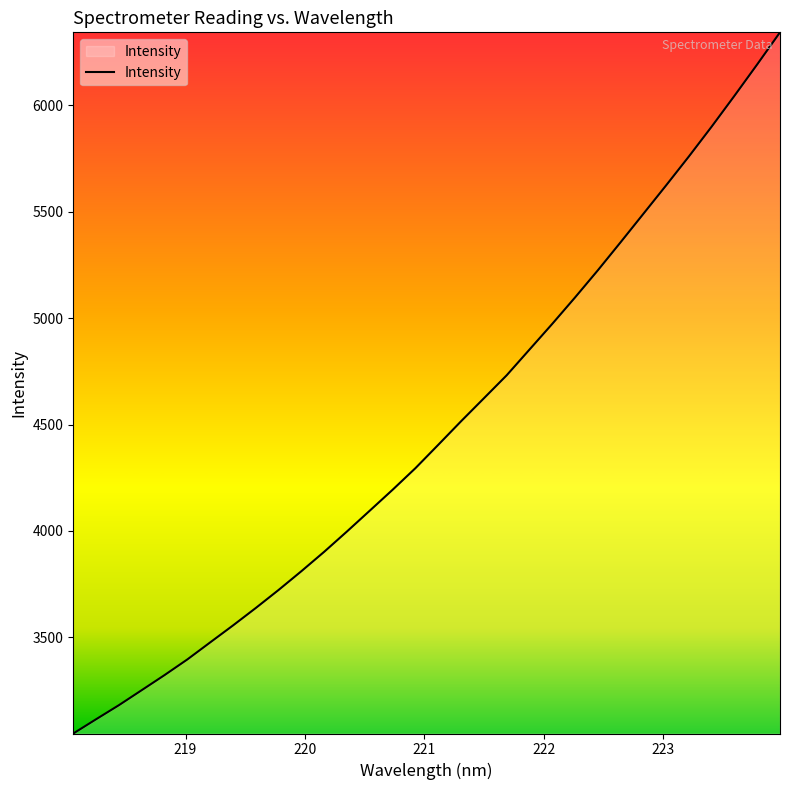

What is the minimum value shown in the chart?

3048.3